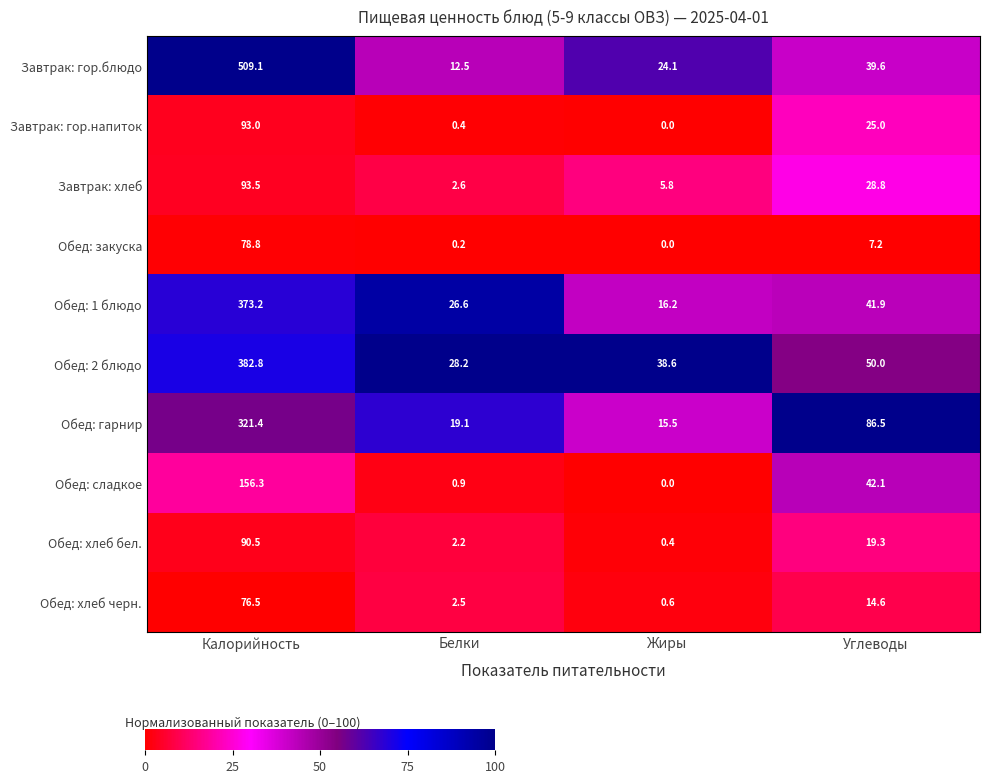

List the series in order of their peak value, highest first.

Завтрак: гор.блюдо, Обед: 2 блюдо, Обед: 1 блюдо, Обед: гарнир, Обед: сладкое, Завтрак: хлеб, Завтрак: гор.напиток, Обед: хлеб бел., Обед: закуска, Обед: хлеб черн.